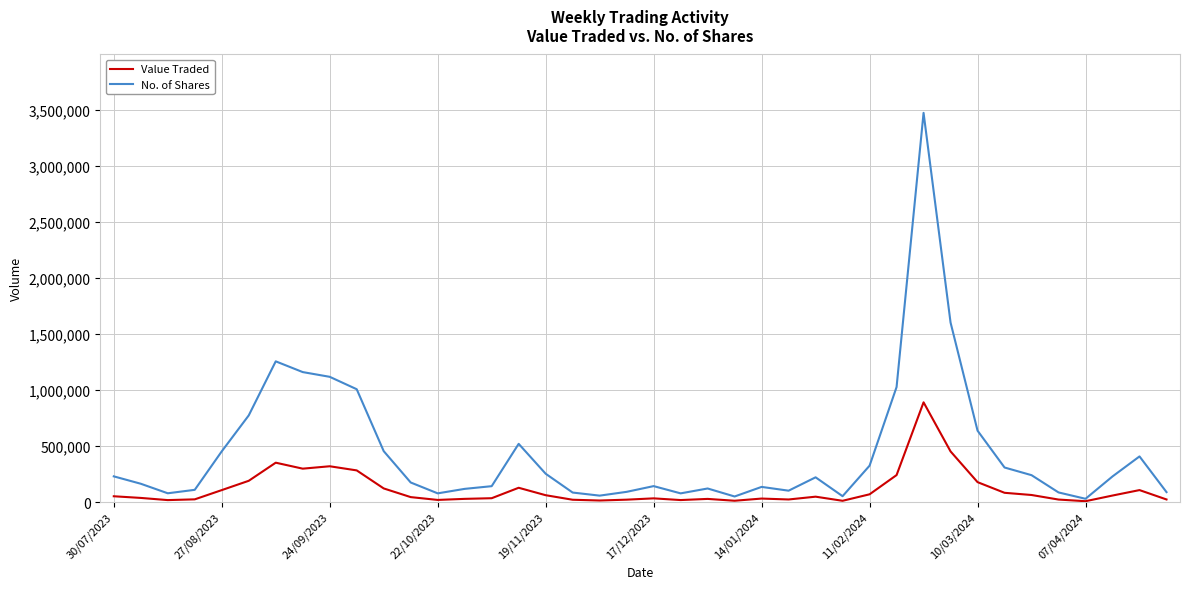

List the series in order of their peak value, highest first.

No. of Shares, Value Traded